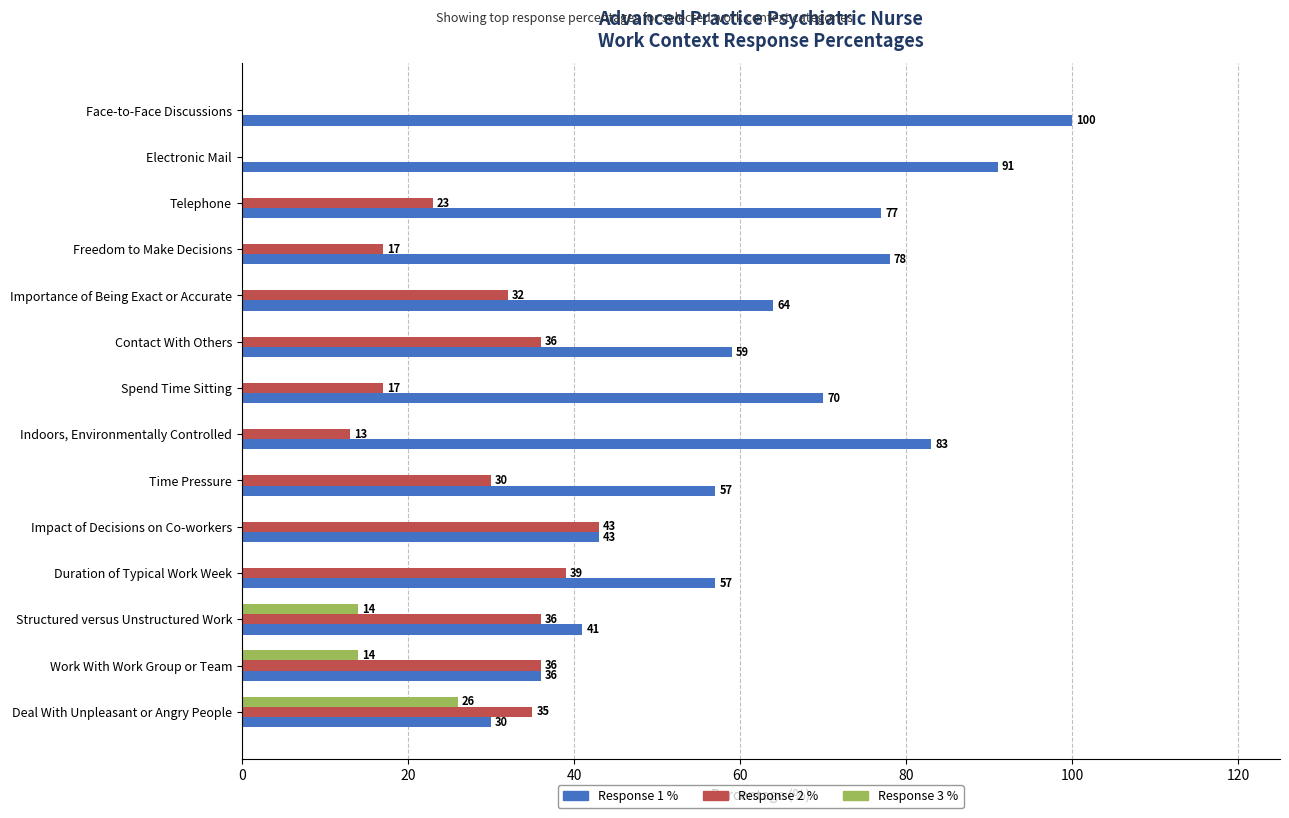

What is the average value of the Response 3 % series?

4